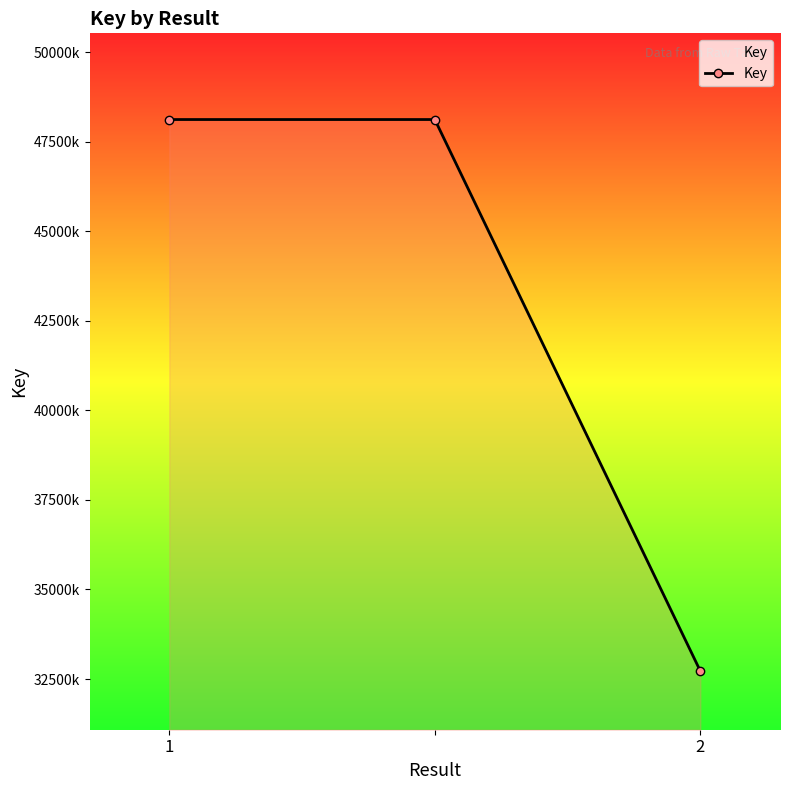

Does the chart have visible grid lines?

No